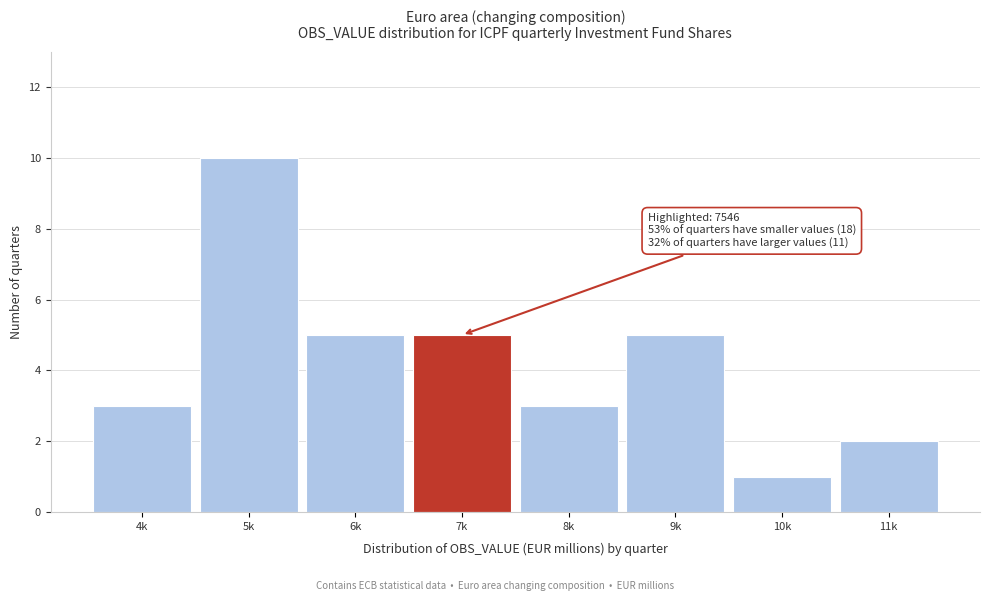

Reading left to right, transcribe all the data shown in this chart.

3	10	5	5	3	5	1	2